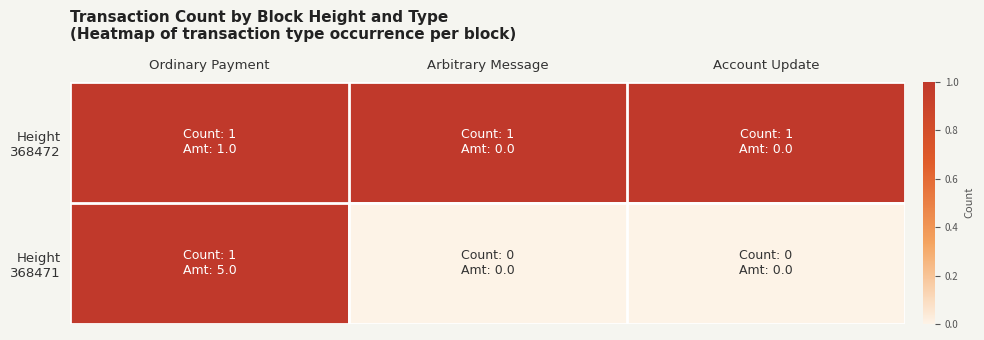

What is the spread (max minus min) of values at Arbitrary Message?

1